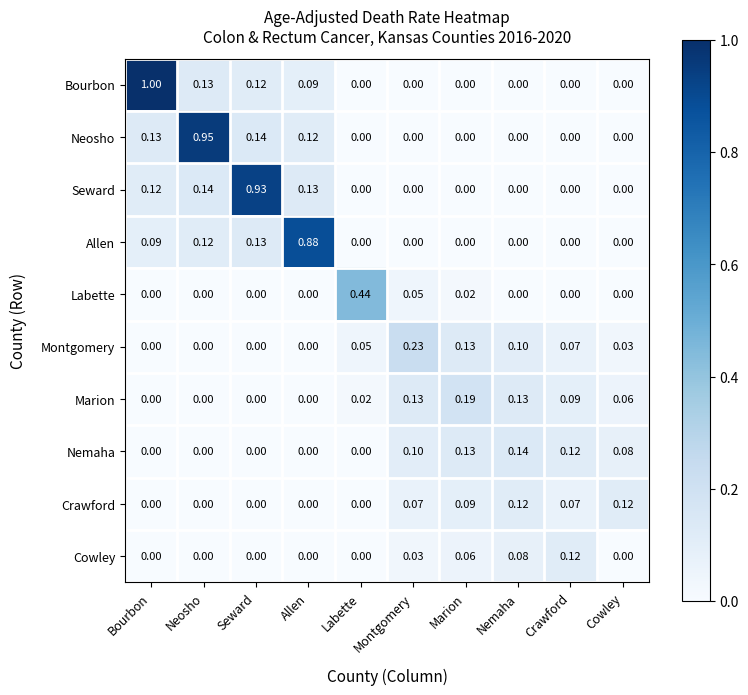

Which category has the highest value in the Bourbon series?

Bourbon